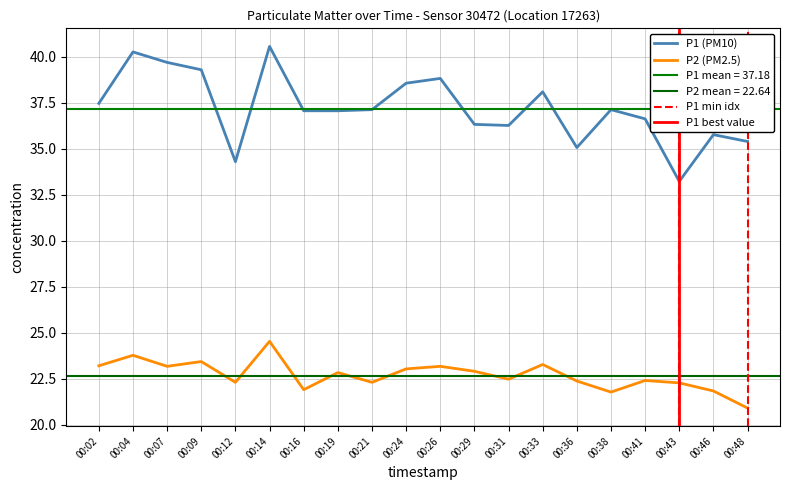

At how many categories does at least one series exceed 40?

2